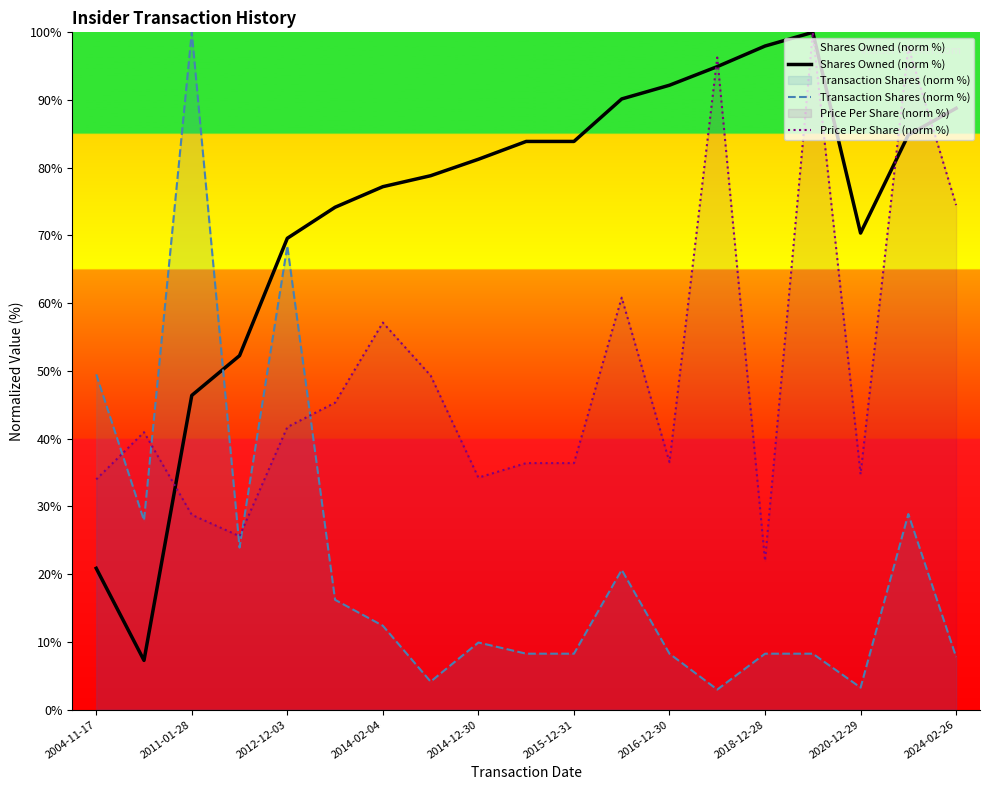

How many lines are shown in the chart?

3